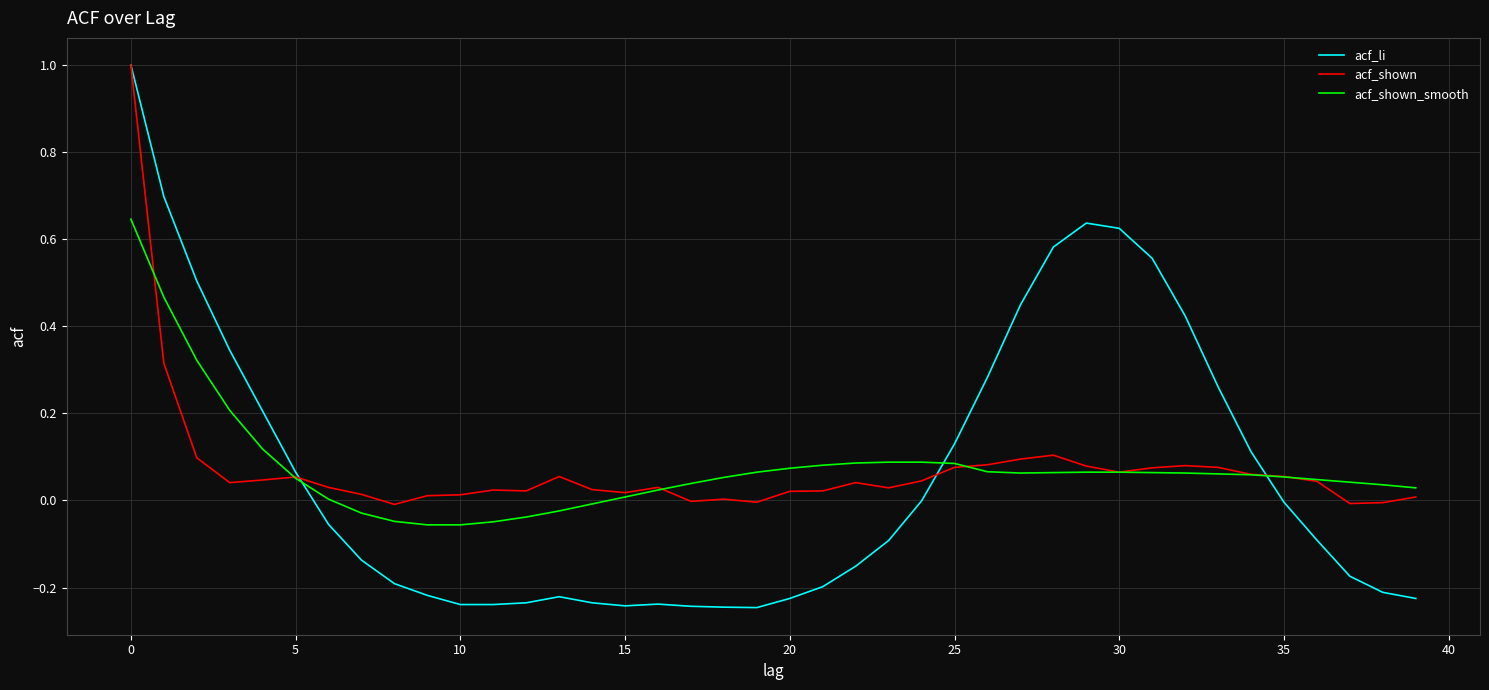

What is the difference between the maximum and minimum values in the acf_li series?

1.2